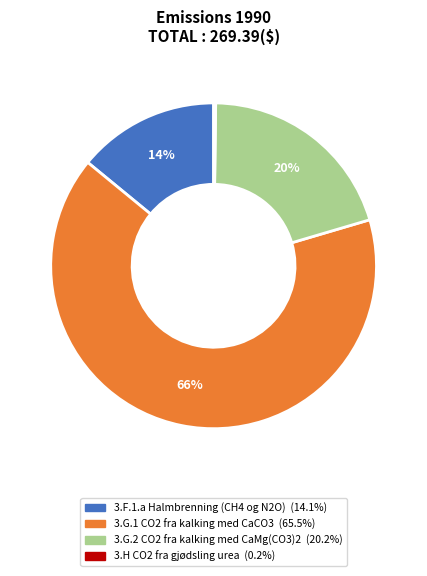

The 3.G.2 CO2 fra kalking med CaMg(CO3)2 slice represents 11% of the pie. True or false?

False